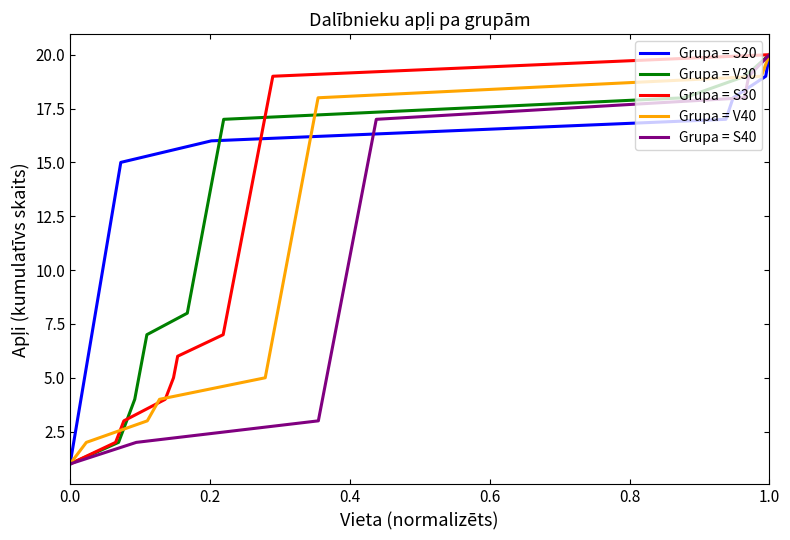

True or false: Grupa = S40 and Grupa = V30 intersect in this chart.

False